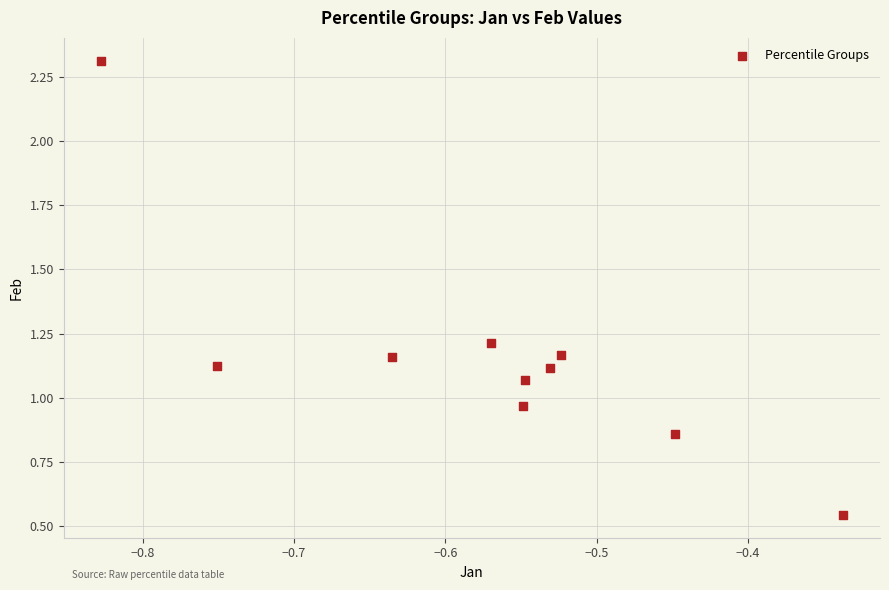

What is the average X value?

-0.6